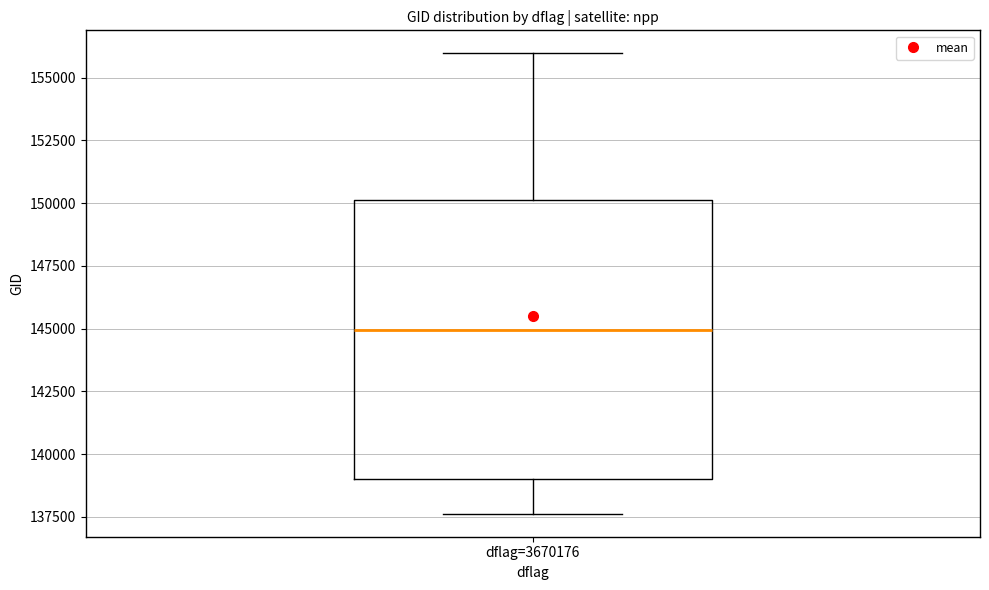

Where does the upper whisker of the box for dflag=3670176 end on the y-axis? The values are not printed on the chart, so give them approximately, as read against the axis.

156000